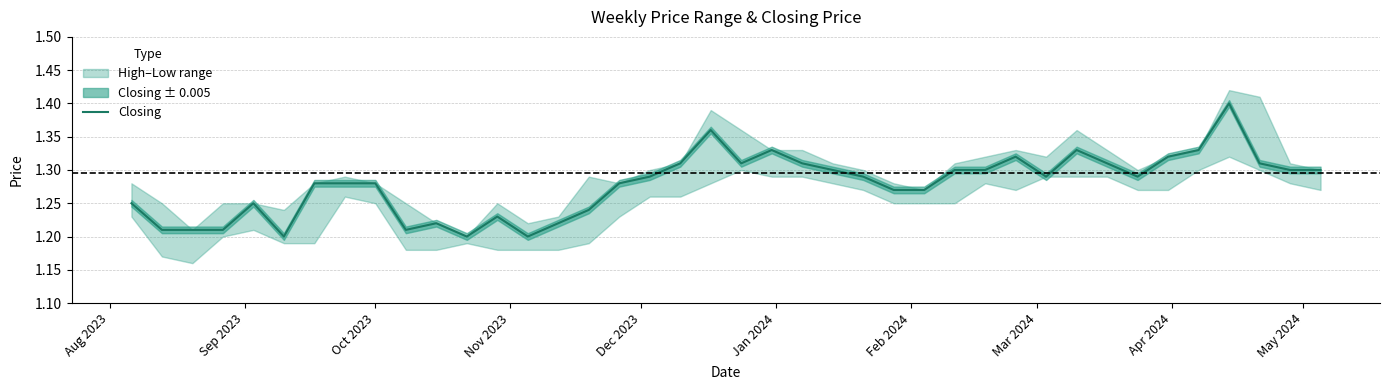

What is the label of the 1st point from the left?

Aug 2023